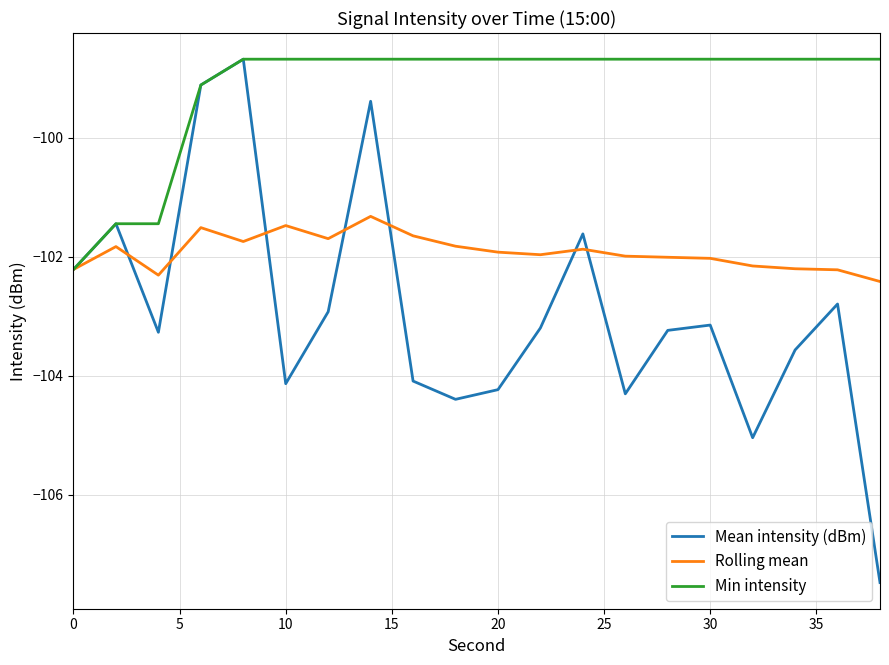

Which series has the largest range (max minus min)?

Mean intensity (dBm)